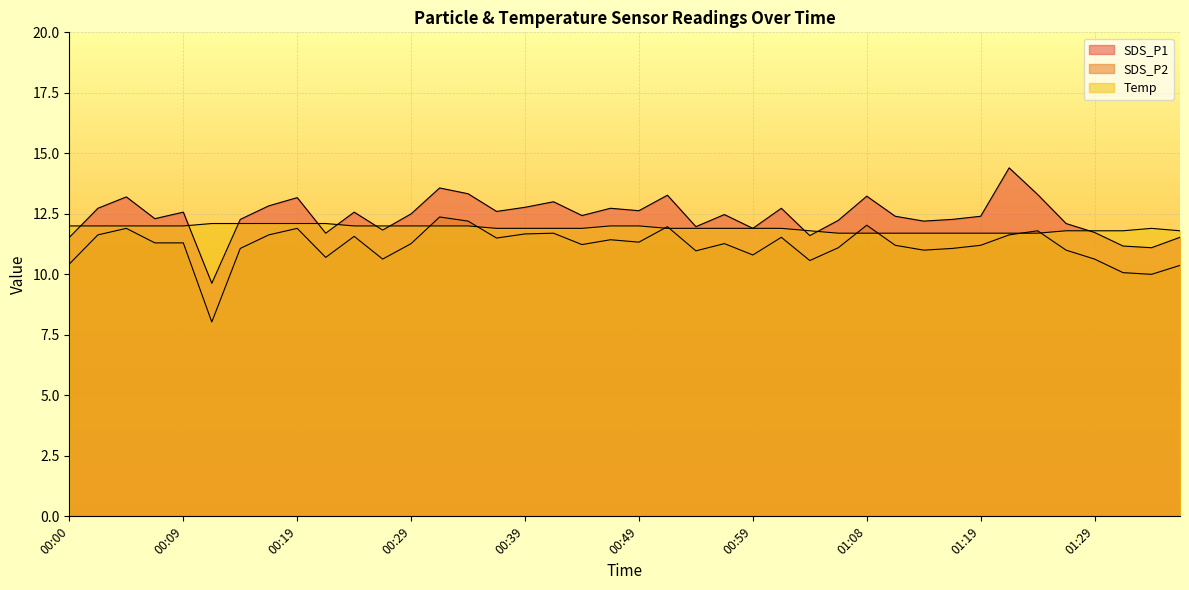

What is the value of the SDS_P2 point at the 30th from the left?

11.2